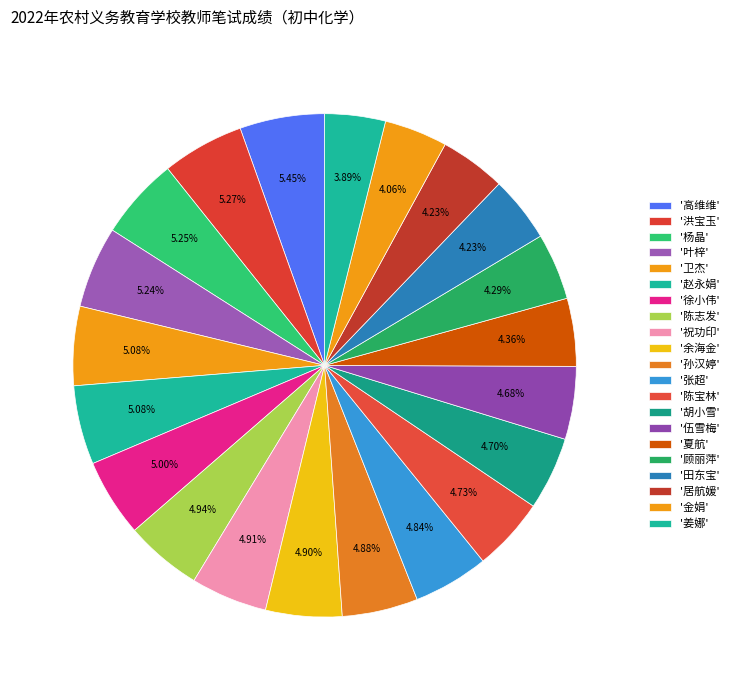

How many segments does this pie chart have?

21